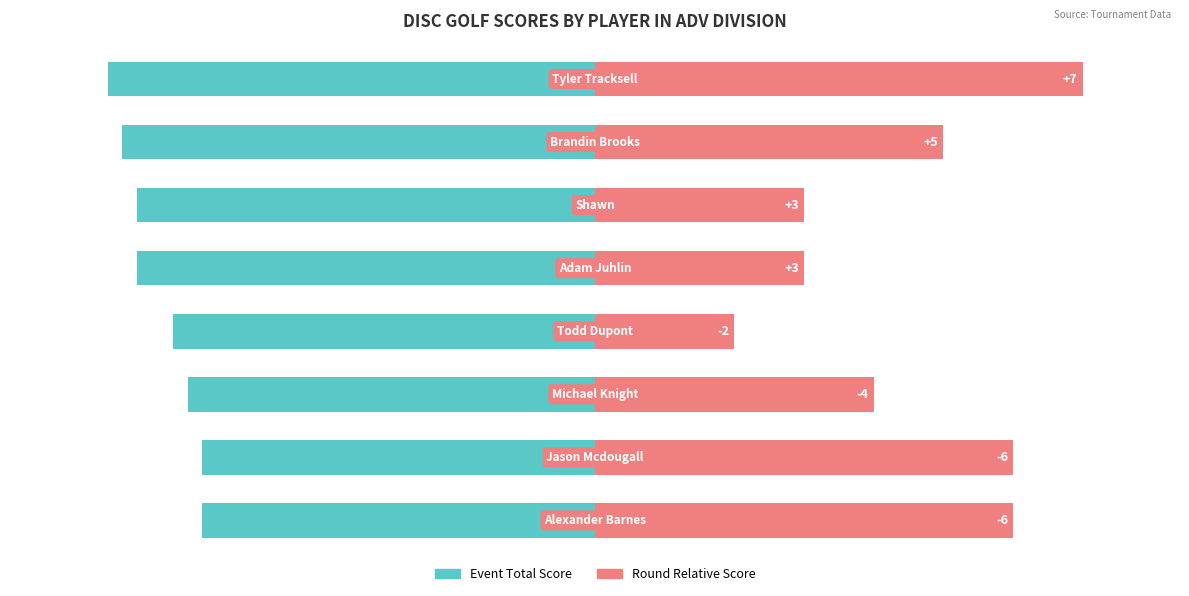

Rank the series by their maximum value, from lowest to highest.

Event Total Score, Round Relative Score